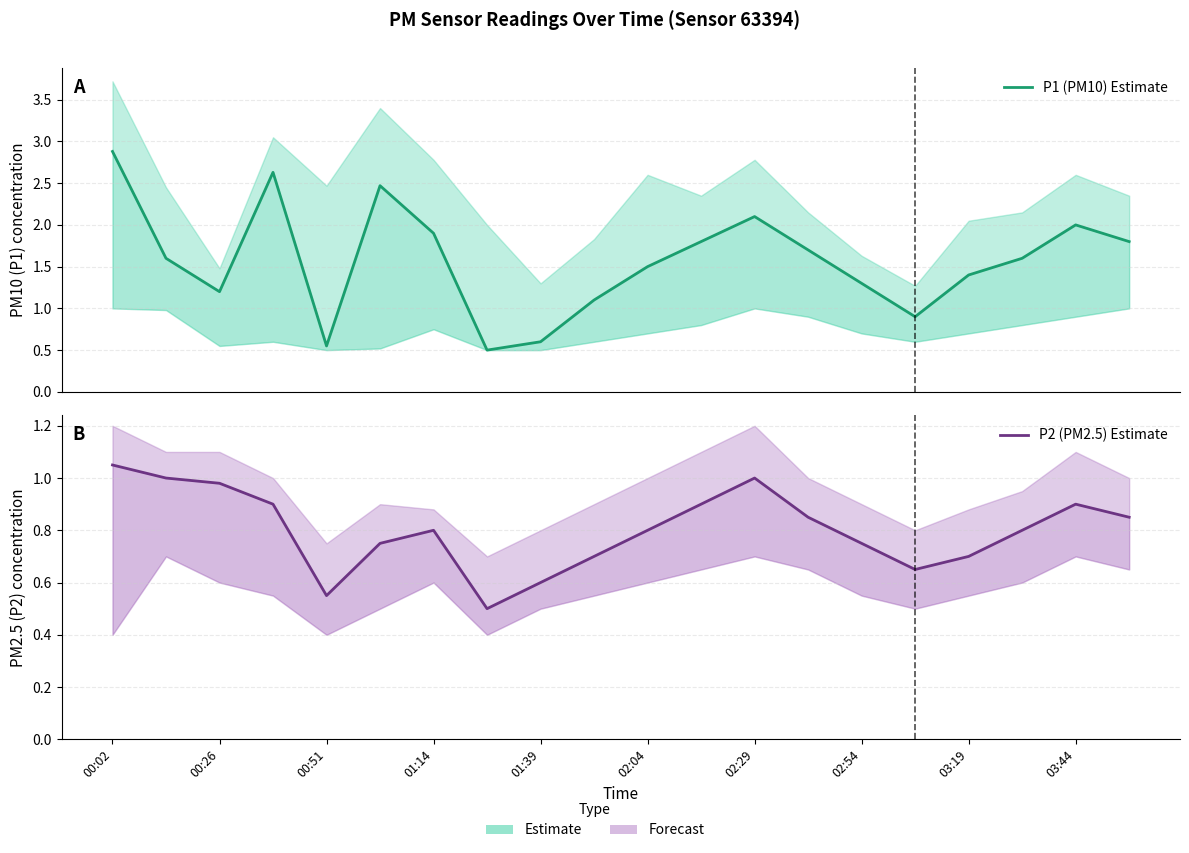

What are all the series names shown in the legend?

P1 (PM10) Estimate, P2 (PM2.5) Estimate